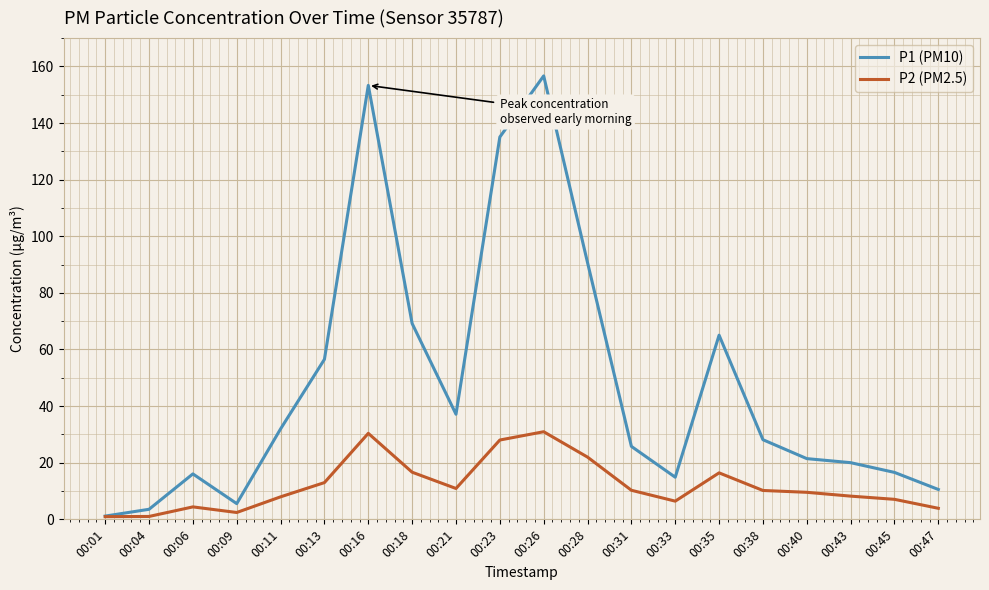

Is this an area chart (filled region under the line)?

No